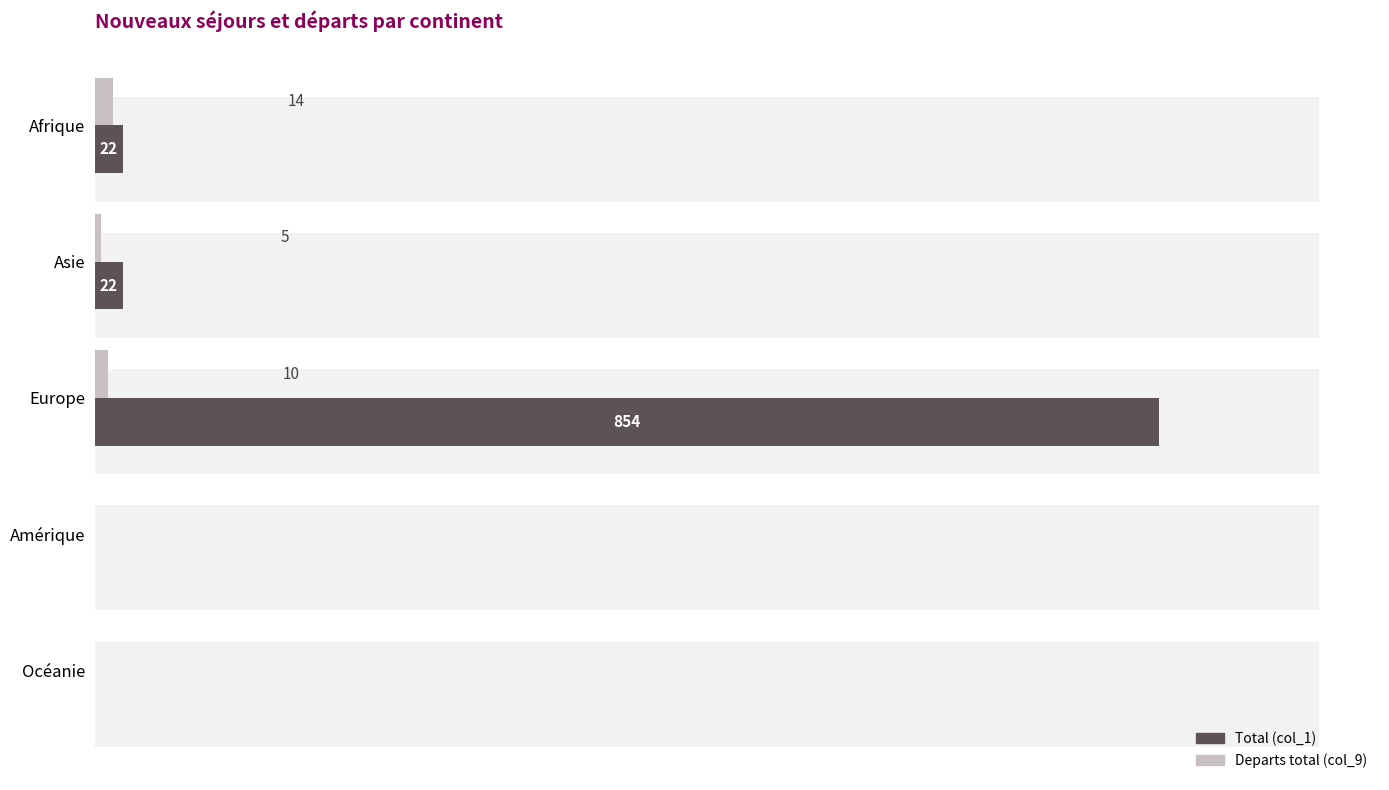

What is the maximum value for Departs total (col_9)?

14